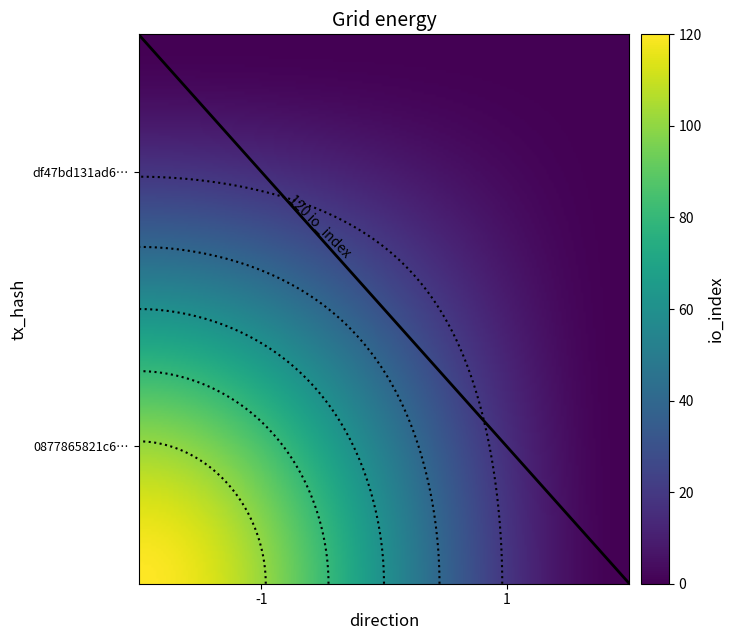

Which series has the largest range (max minus min)?

0877865821c6f41c4e2492175f9be7c8fd8da73